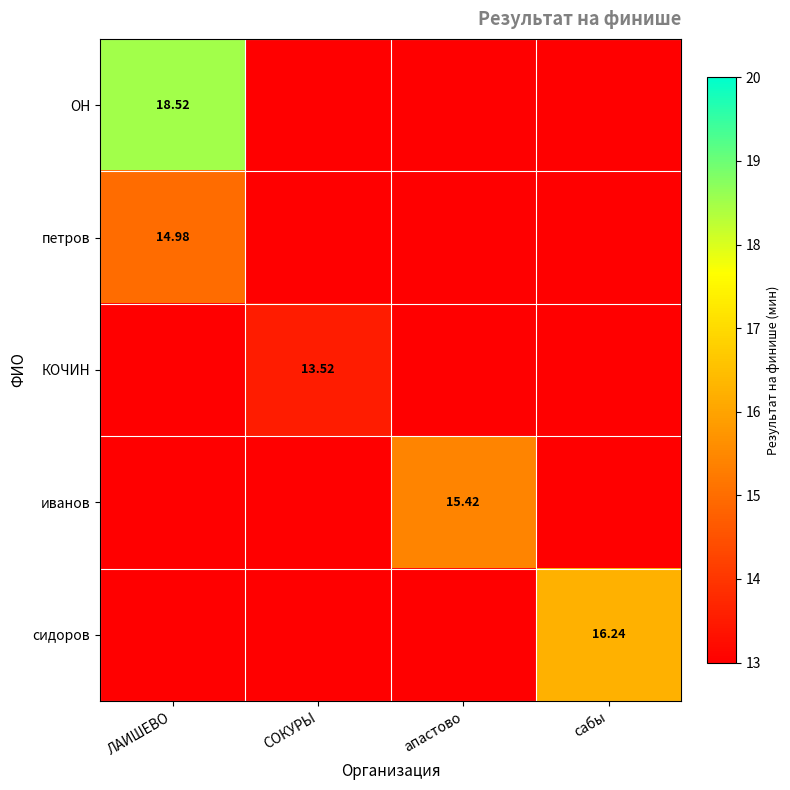

Where does the иванов series first go above 15?

апастово